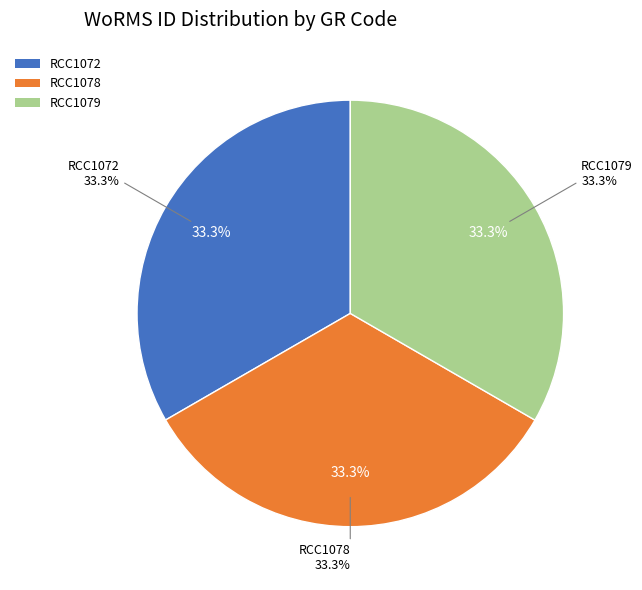

The RCC1078 slice represents 43% of the pie. True or false?

False